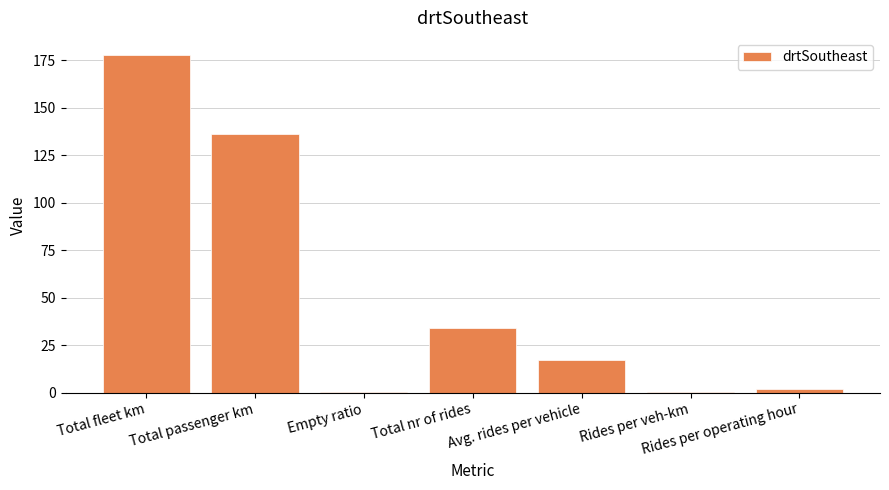

Is it true that the value at Total nr of rides is 50.8?

False